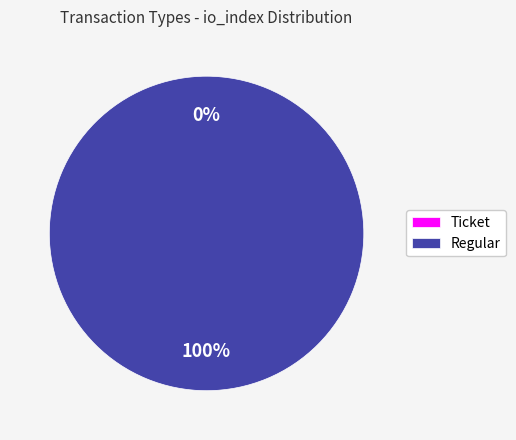

Count the number of slices in the pie.

2